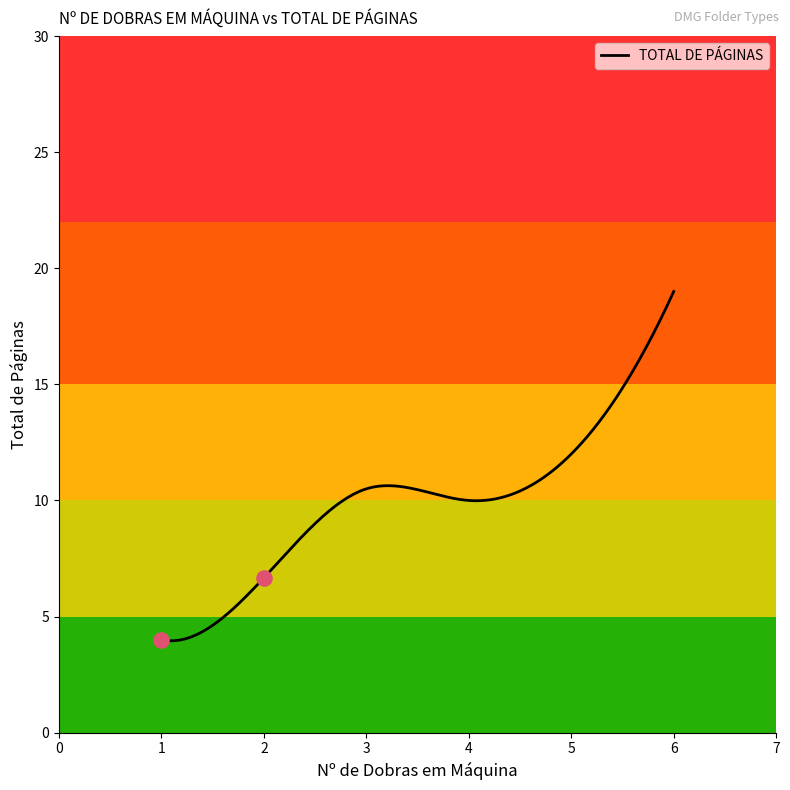

What is the change in value from 1 to 5?

+8